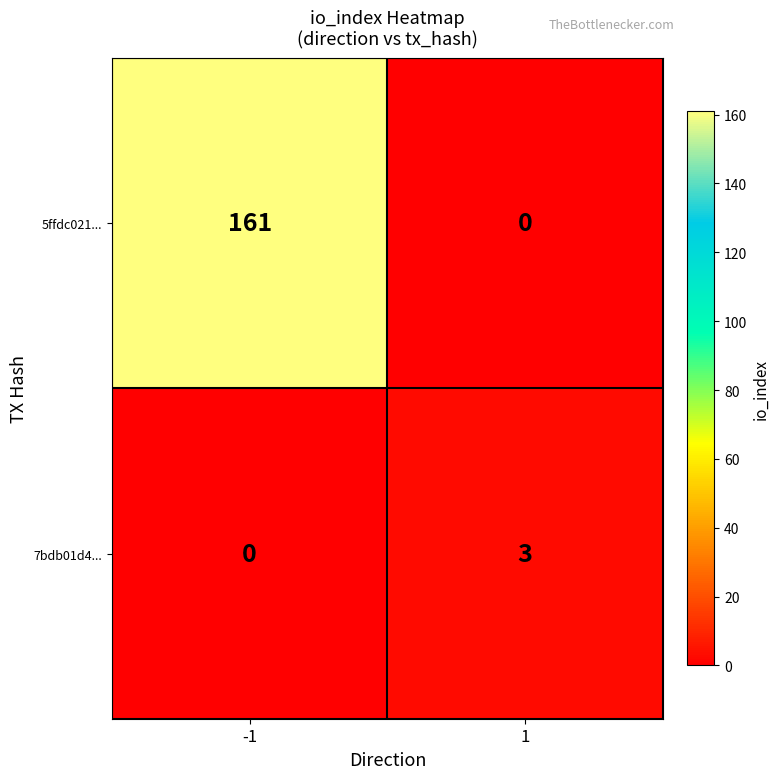

At which category is the sum across all series the highest?

-1